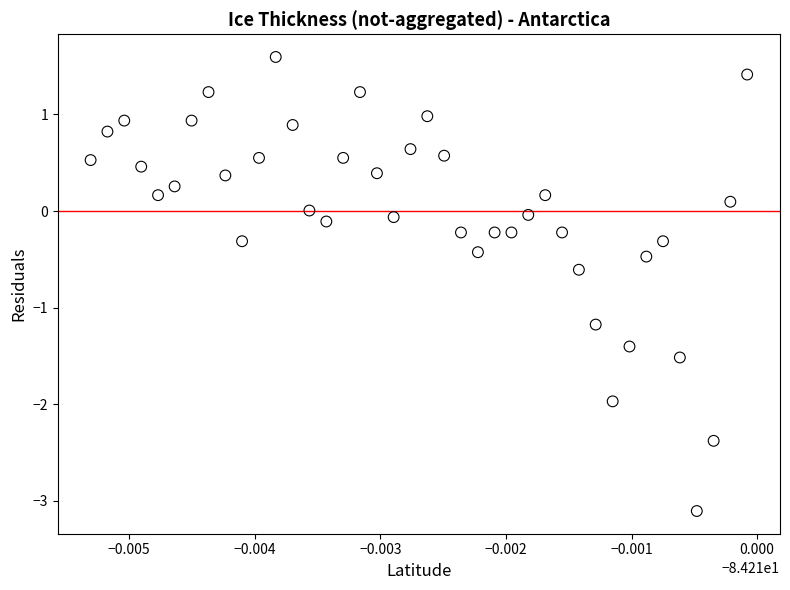

What is the range of Y values (max minus min)?

4.7